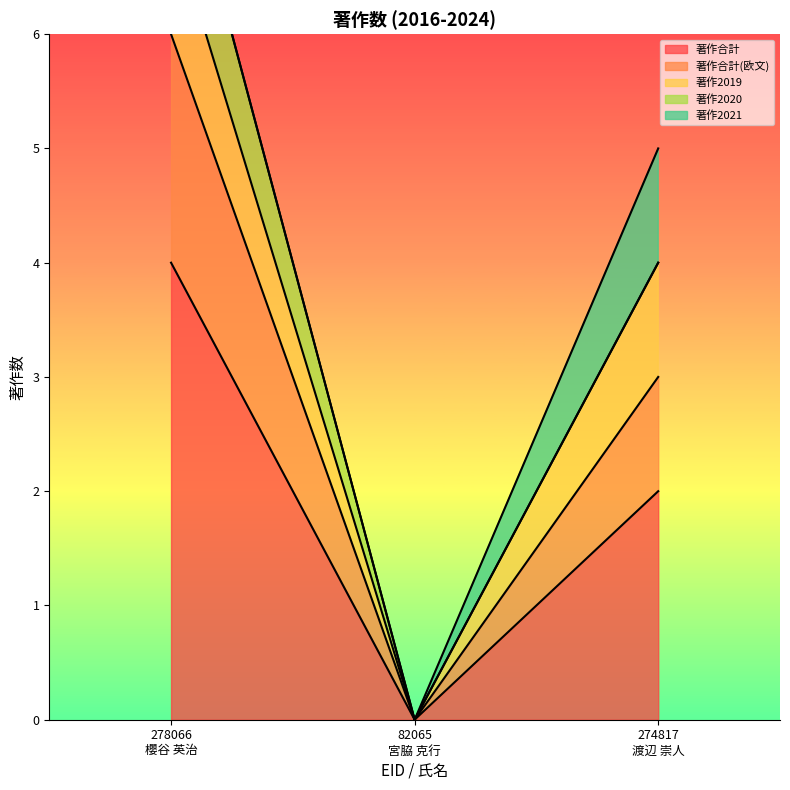

Between 82065
宮脇 克行 and 274817
渡辺 崇人, which is larger?

274817
渡辺 崇人